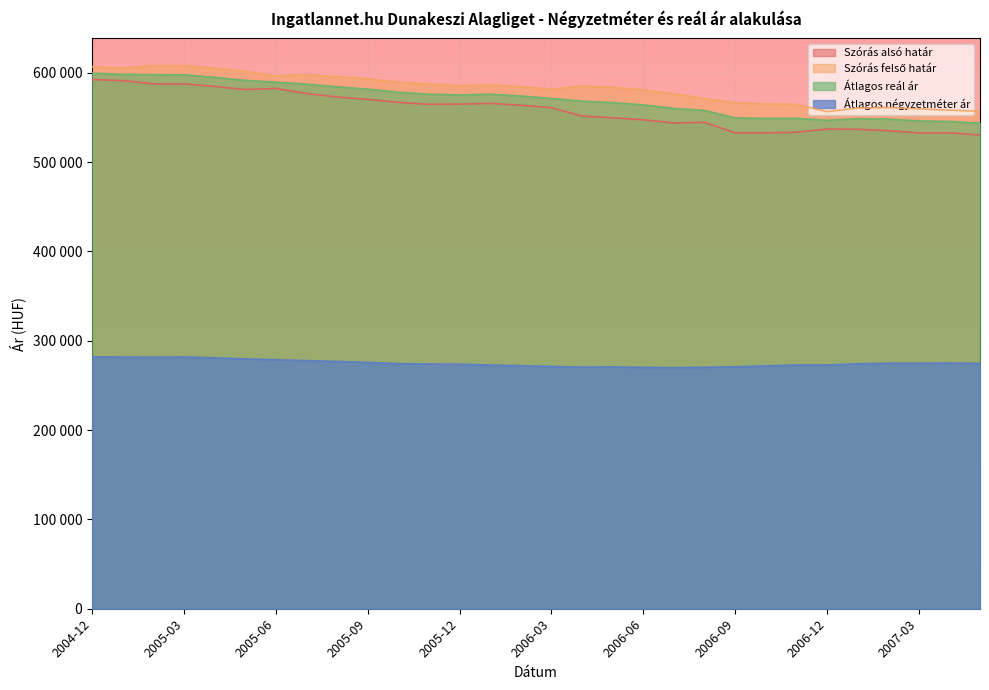

True or false: Szórás alsó határ and Átlagos reál ár cross at least once.

False